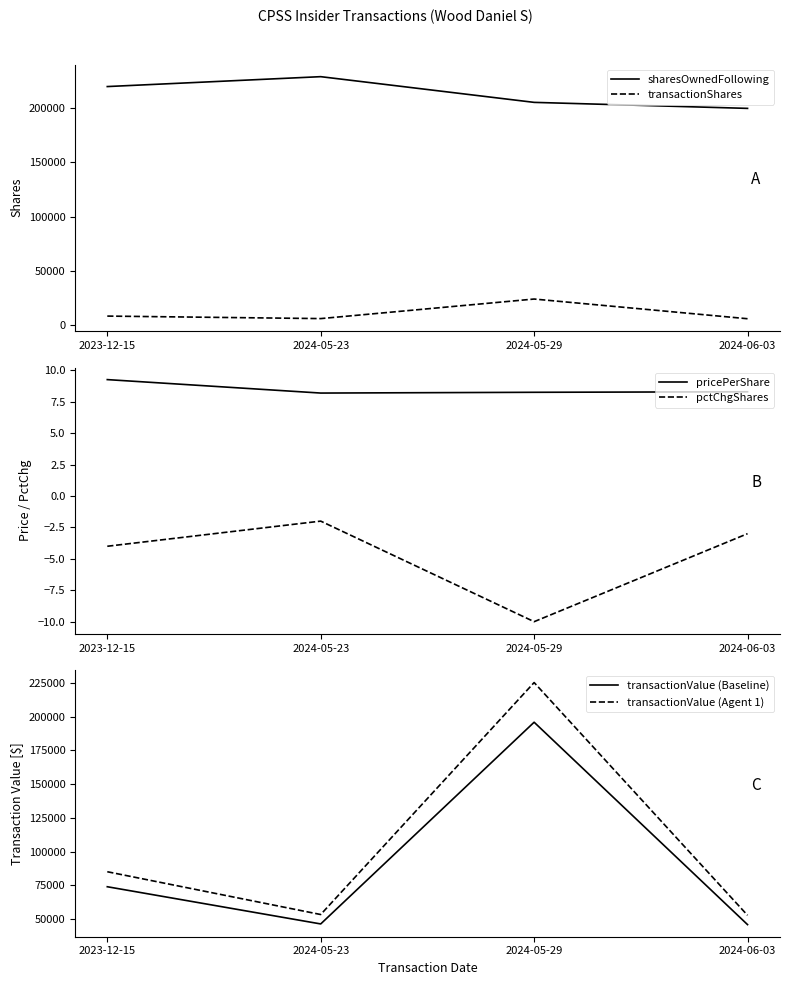

Between 2024-05-29 and 2024-06-03, which series saw the biggest shift?

transactionValue (Agent 1)